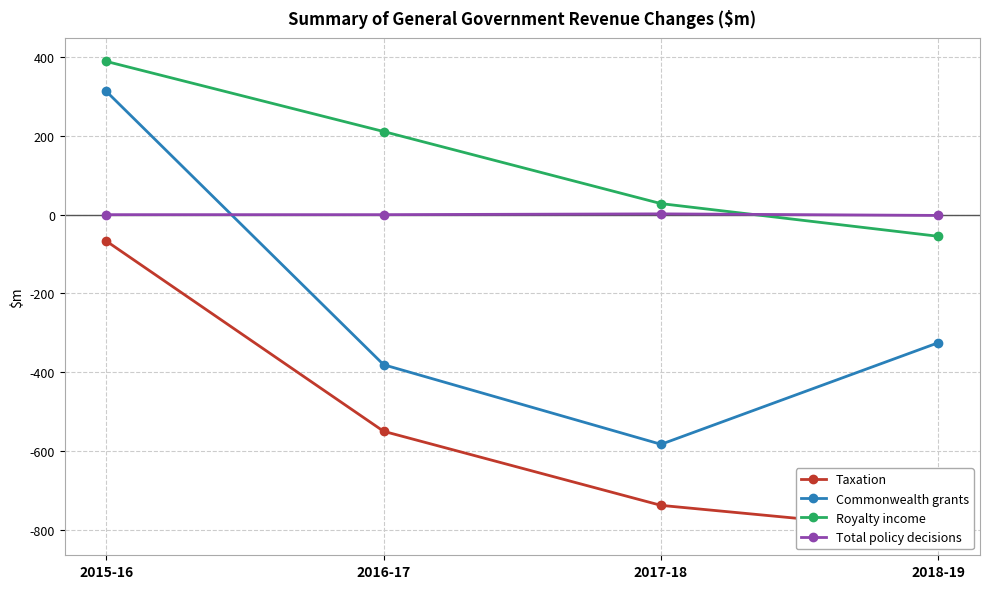

How many values in the Commonwealth grants series exceed -325?

1